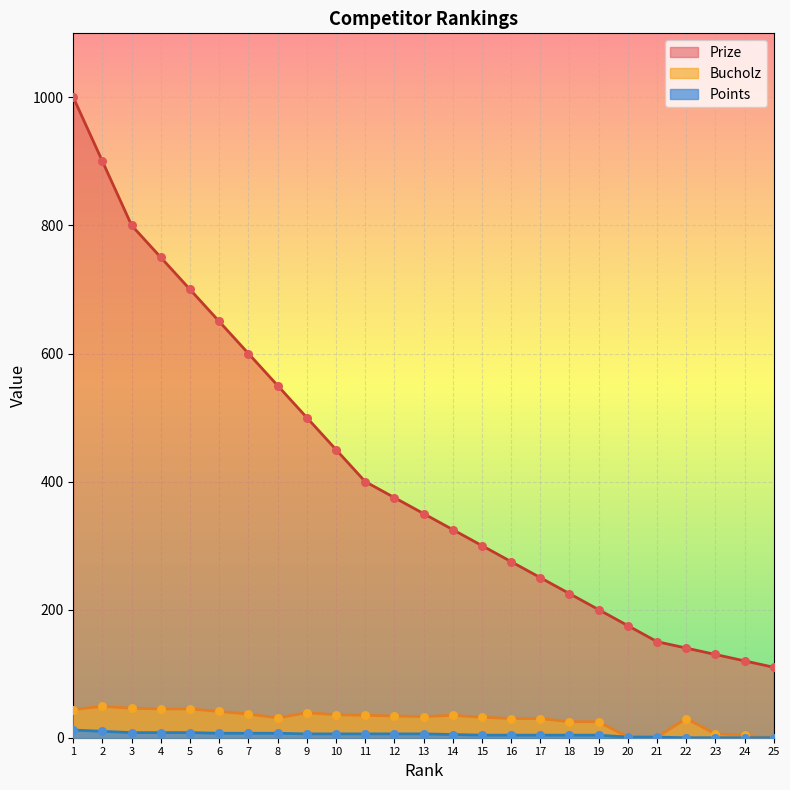

Which series contains the lowest Y value?

Bucholz